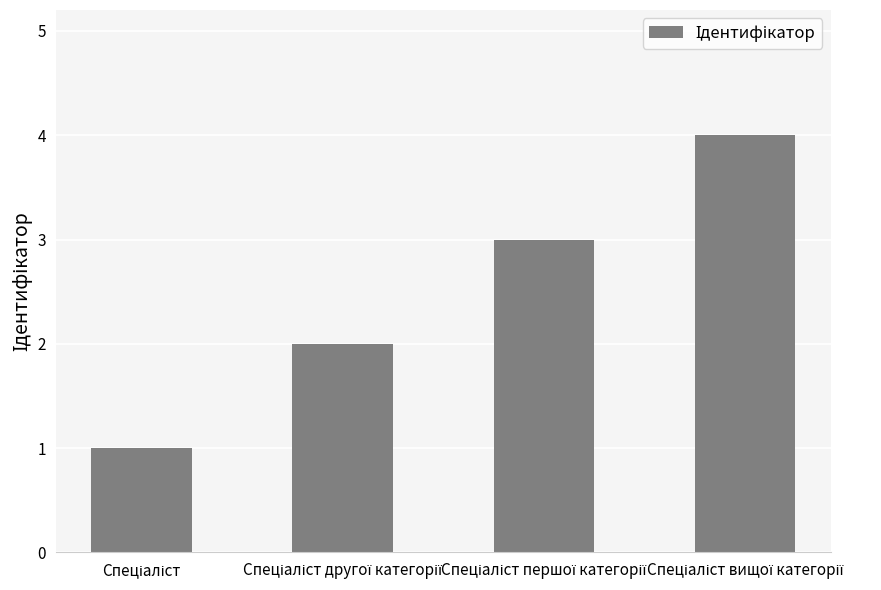

What is the maximum value shown in the chart?

4